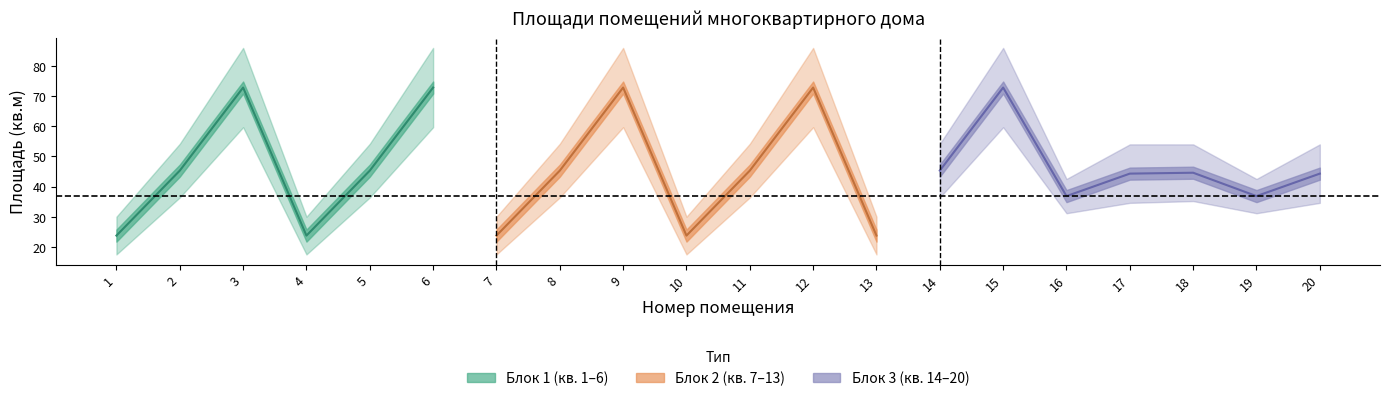

What is the maximum value shown in the chart?

86.0